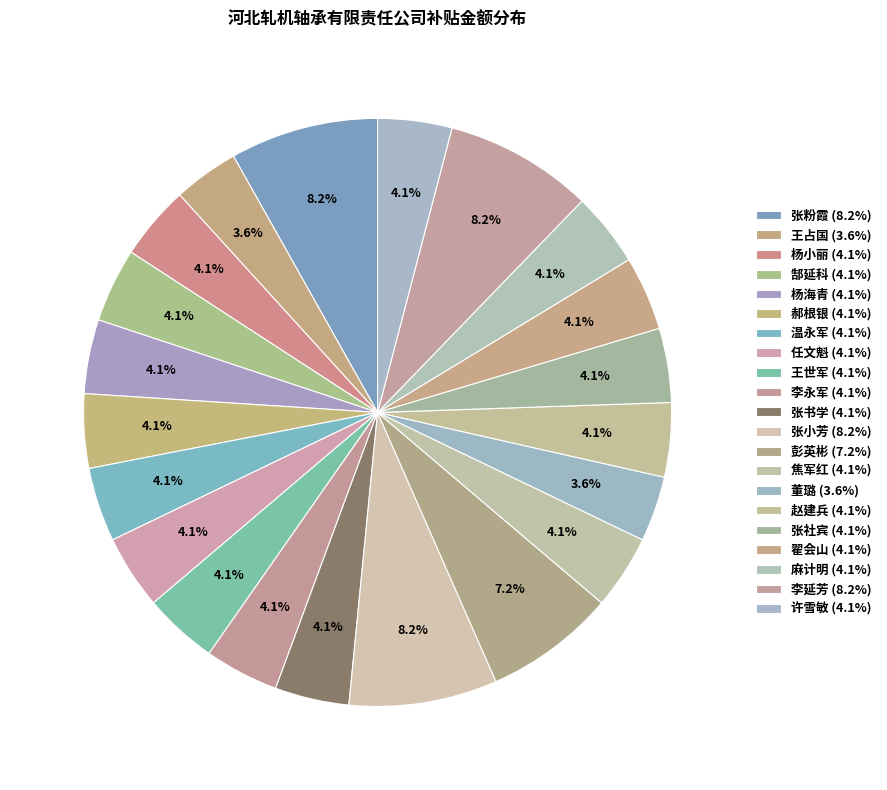

Rank the categories by value from highest to lowest.

张粉霞, 张小芳, 李延芳, 彭英彬, 杨小丽, 郜延科, 杨海青, 郝根银, 温永军, 任文魁, 王世军, 李永军, 张书学, 焦军红, 赵建兵, 张社宾, 翟会山, 麻计明, 许雪敏, 王占国, 董璐